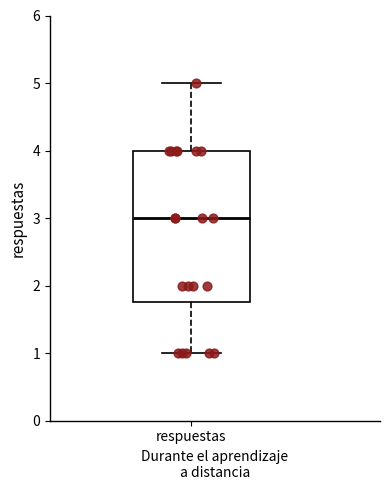

Read this box plot against the y-axis: the position of the median line, the range covered by the box, and the ends of both whiskers. The values are not printed on the chart, so give them approximately, as read against the axis.

median 3.0, box 1.8 to 4.0, whiskers 1.0 to 5.0